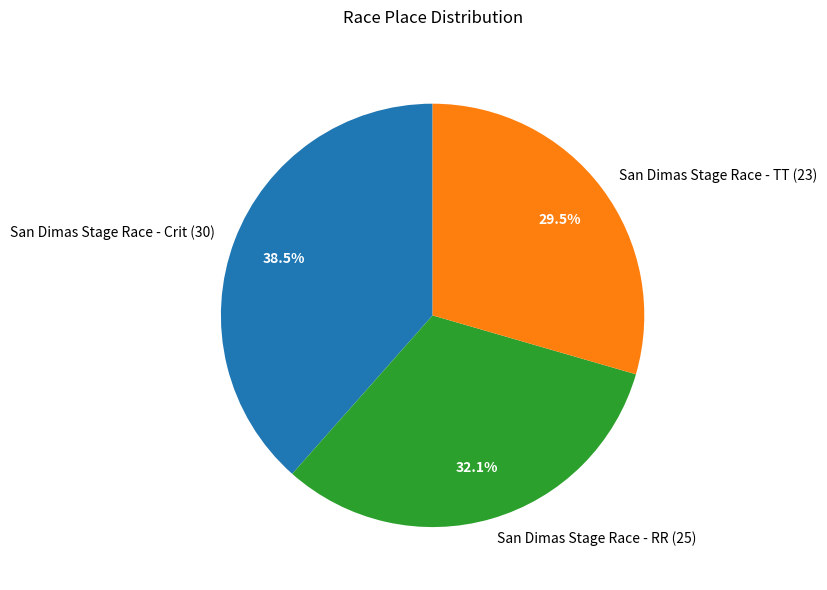

Is it true that San Dimas Stage Race - TT is 36% of the pie?

False